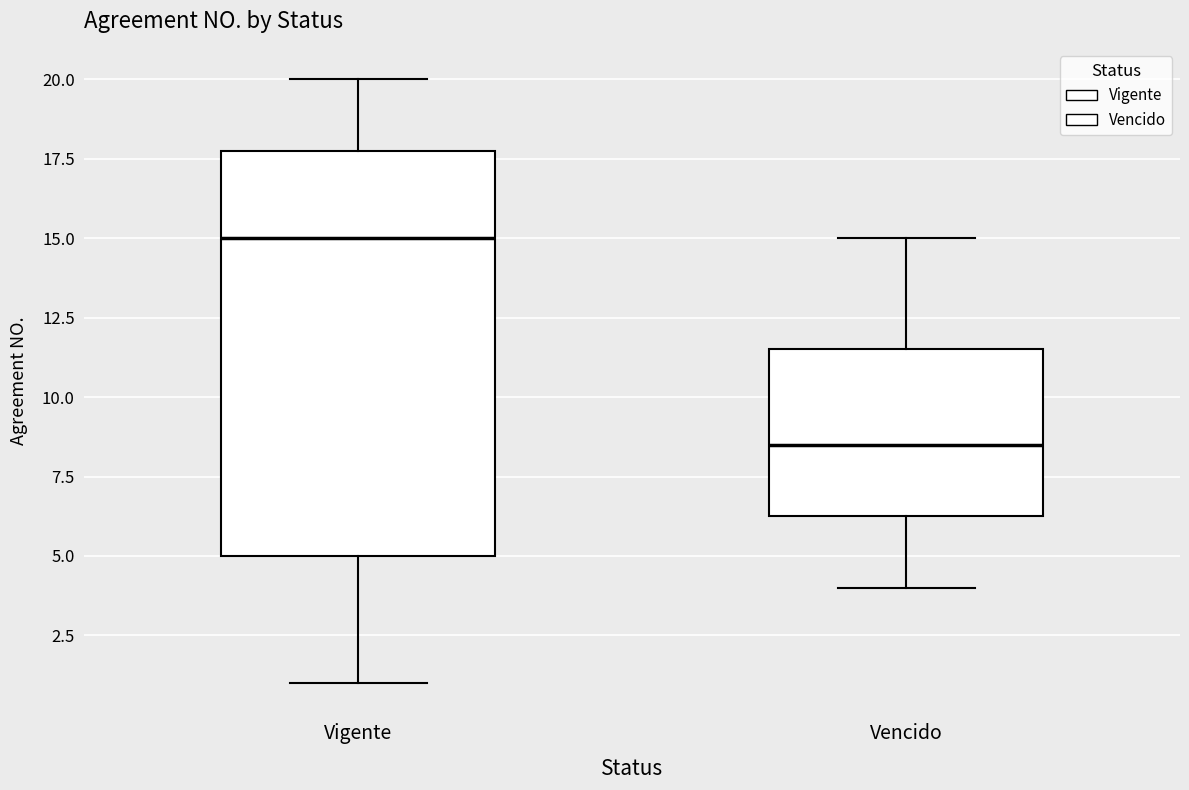

Which box has the lowest median line?

Vencido